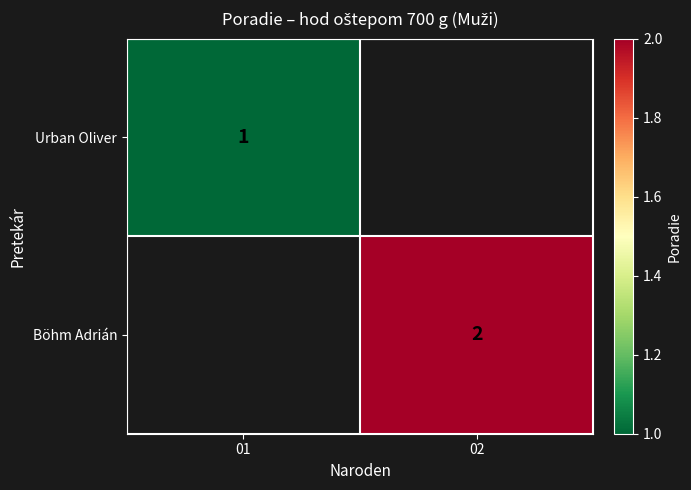

True or false: Urban Oliver has a value of 1 at 01.

True